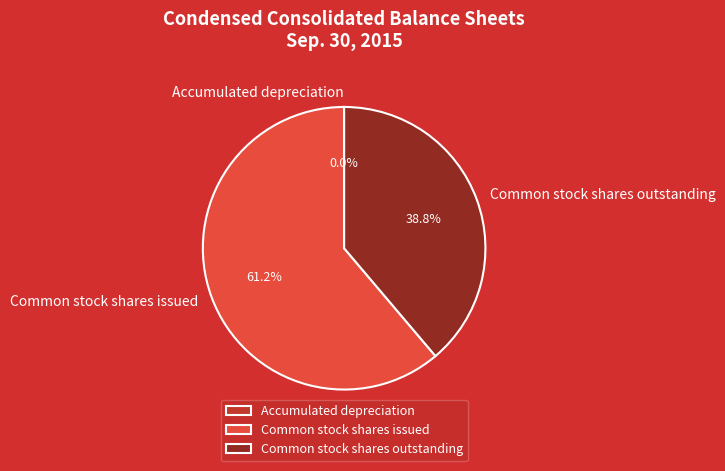

The Common stock shares outstanding slice represents 47% of the pie. True or false?

False